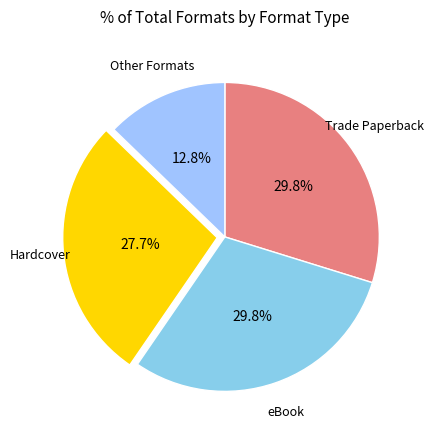

Approximately how many times larger is the value at Hardcover compared to Other Formats?

2.2